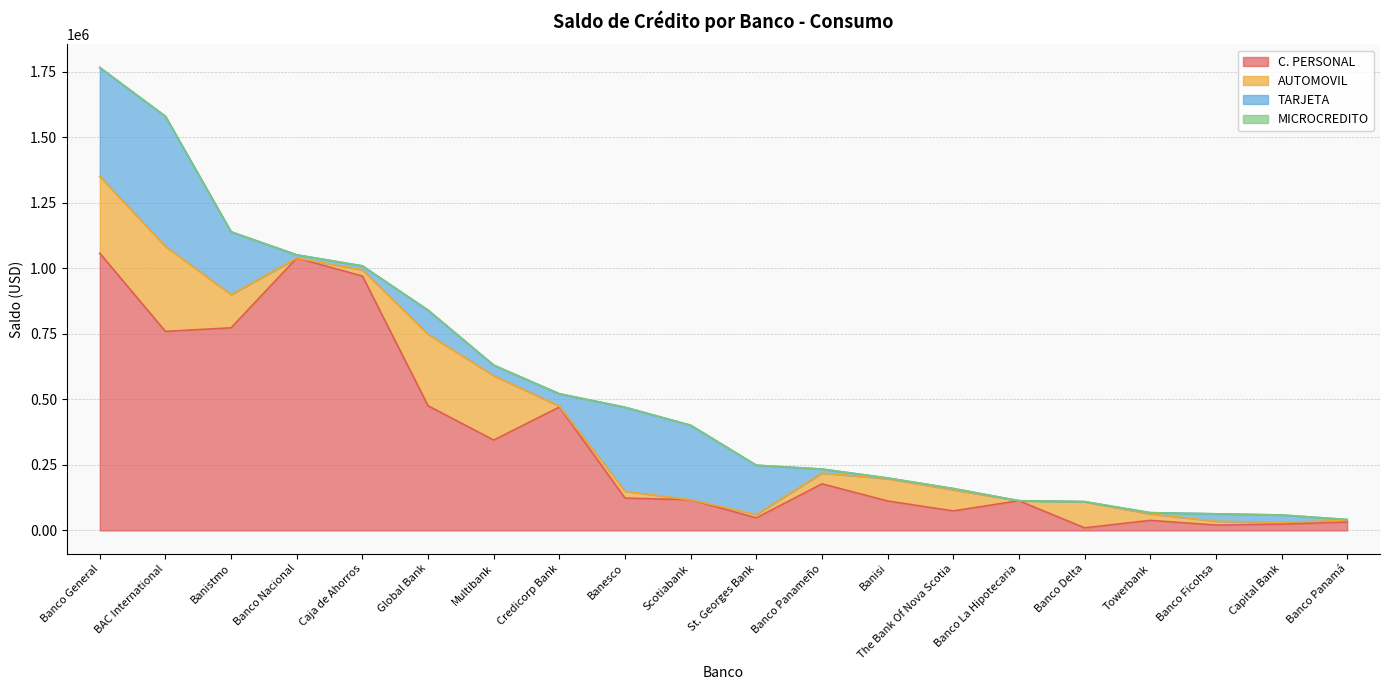

Does the chart have visible grid lines?

Yes